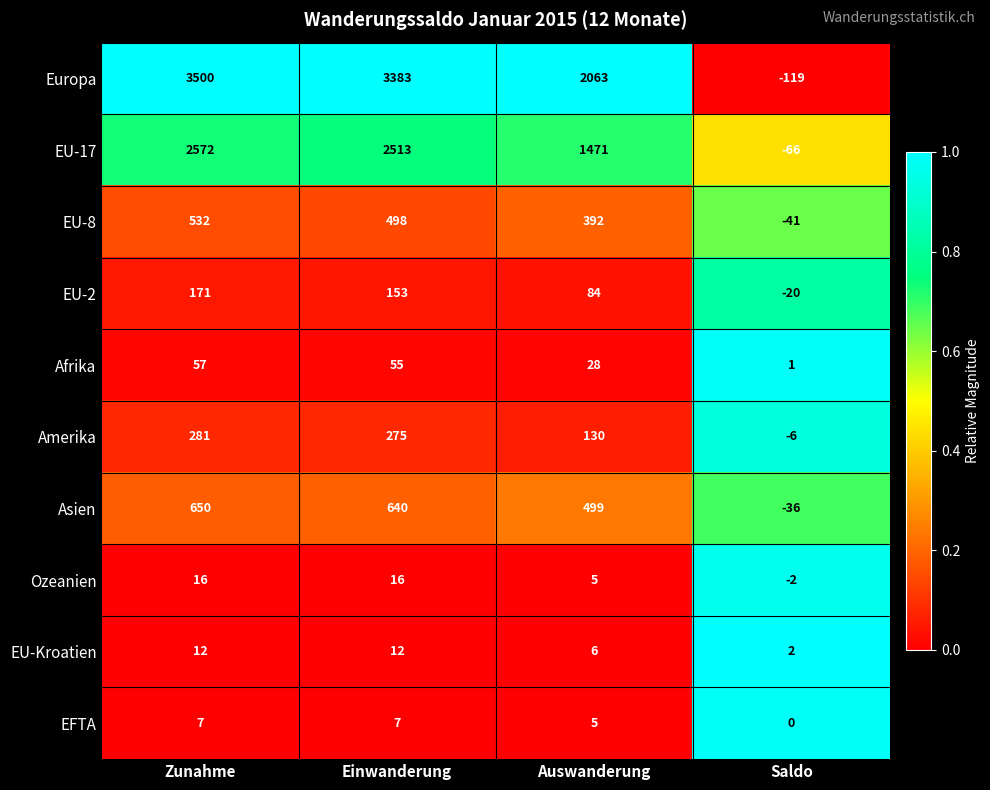

What is the difference between the maximum and minimum values in the EU-8 series?

573